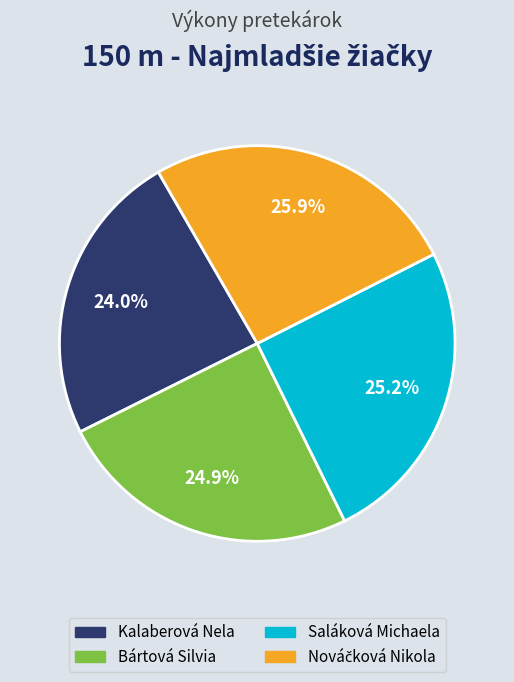

Is Kalaberová Nela the majority of the pie?

No